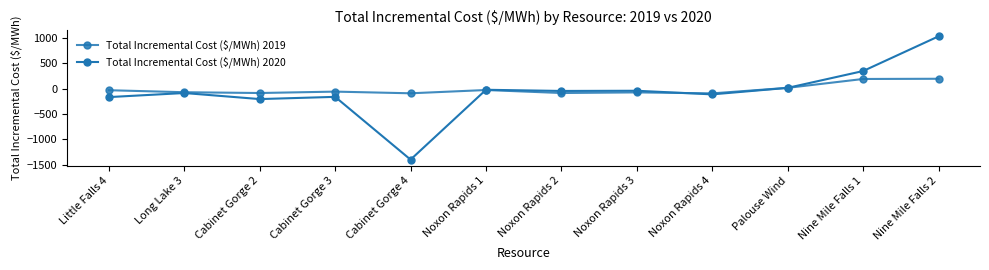

Does the chart have visible grid lines?

No